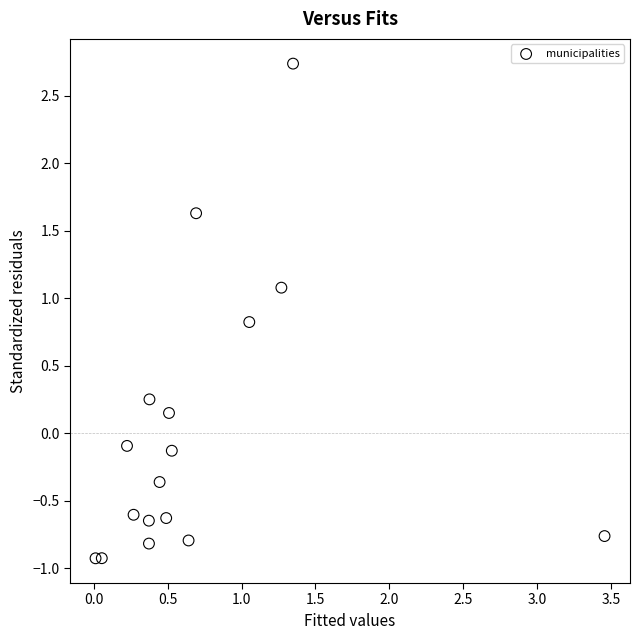

What is the range of X values (max minus min)?

3.4